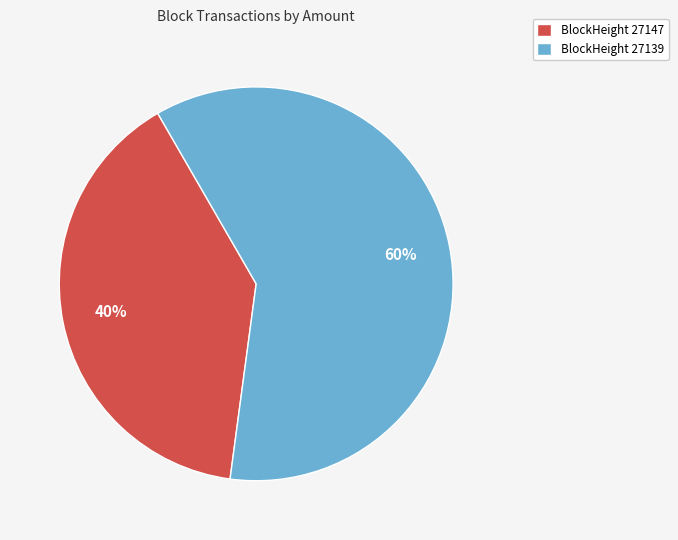

To the nearest percent, what is the average slice percentage?

50%